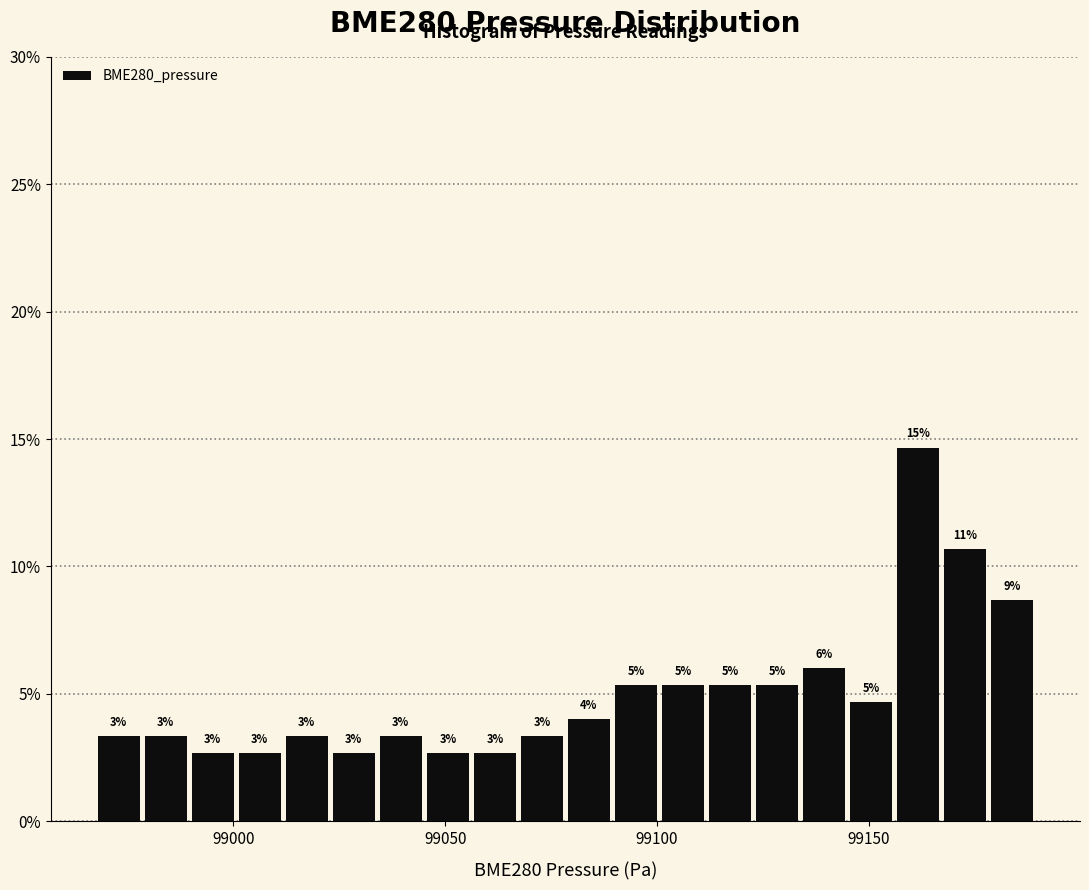

Around what value on the x-axis is the tallest bar? Give the approximate position of its centre, as read against the axis.

99160